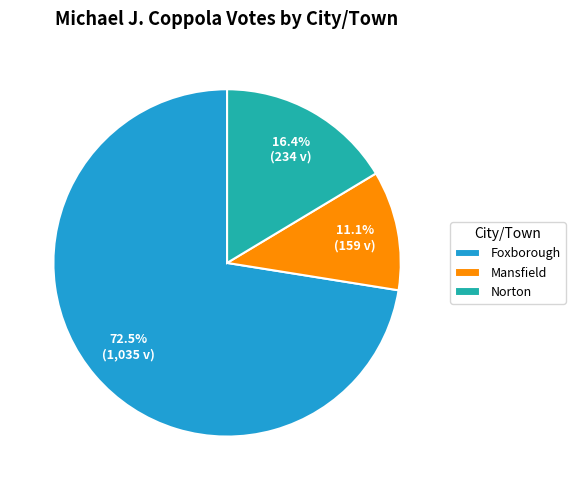

Which slice is the smallest?

Mansfield